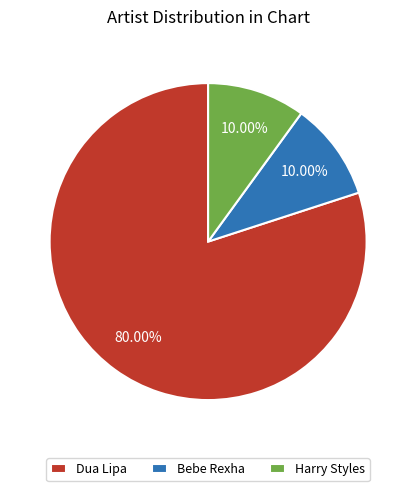

Combined, what portion of the pie is Dua Lipa and Bebe Rexha?

90.0%